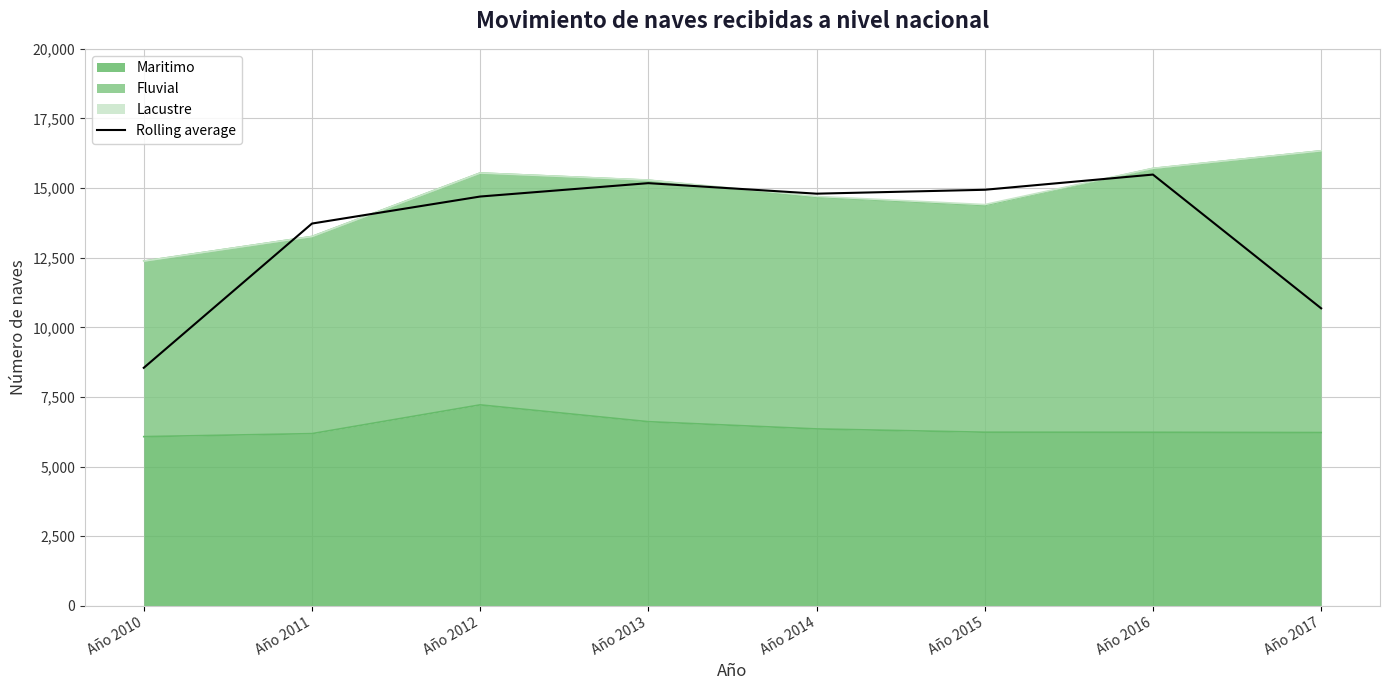

What is the smallest value displayed?

8545.7